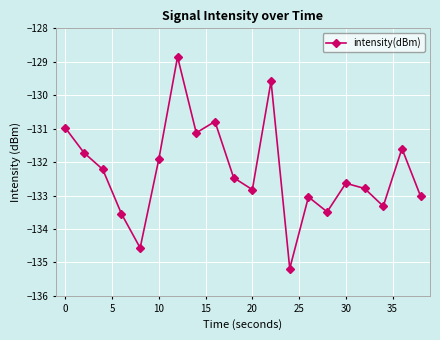

True or false: the data has more than 0 interior local peaks.

True